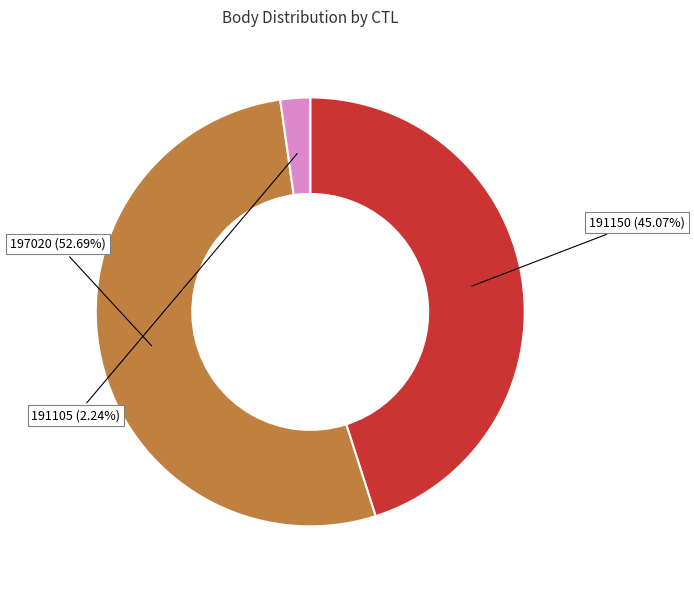

Rank the categories by value from highest to lowest.

197020, 191150, 191105